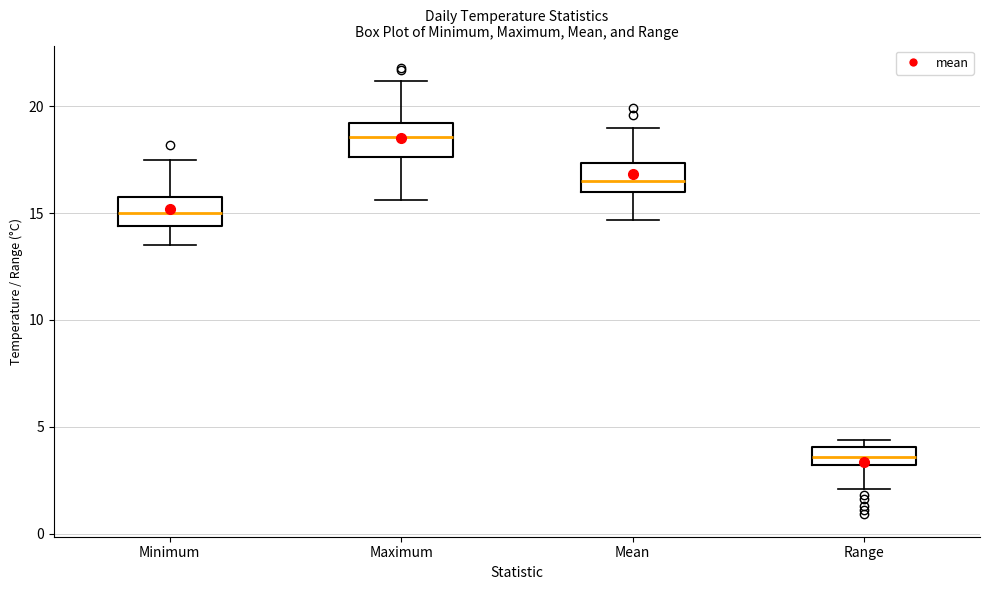

Reading left to right, read every box against the y-axis: the position of its median line, the range the box covers, and the ends of its whiskers. The values are not printed on the chart, so give them approximately, as read against the axis.

Minimum: median 15.0, box 14.5 to 16.0, whiskers 13.5 to 17.5
Maximum: median 18.5, box 17.5 to 19.0, whiskers 15.5 to 21.0
Mean: median 16.5, box 16.0 to 17.5, whiskers 14.5 to 19.0
Range: median 3.5, box 3.0 to 4.0, whiskers 2.0 to 4.5